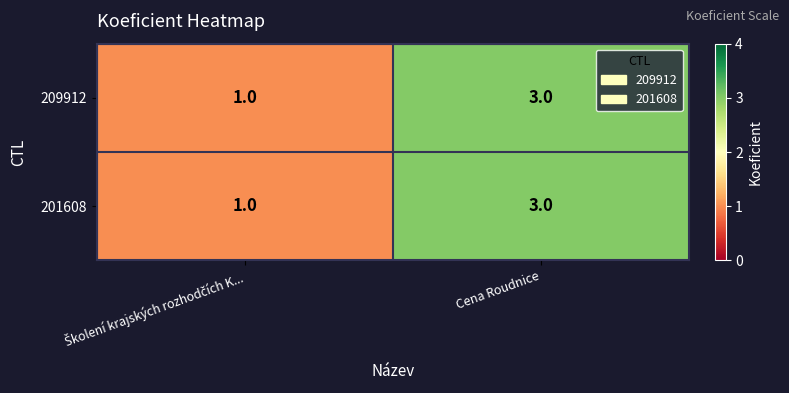

Reading left to right, extract all data points from this chart.

209912: 1	3
201608: 1	3